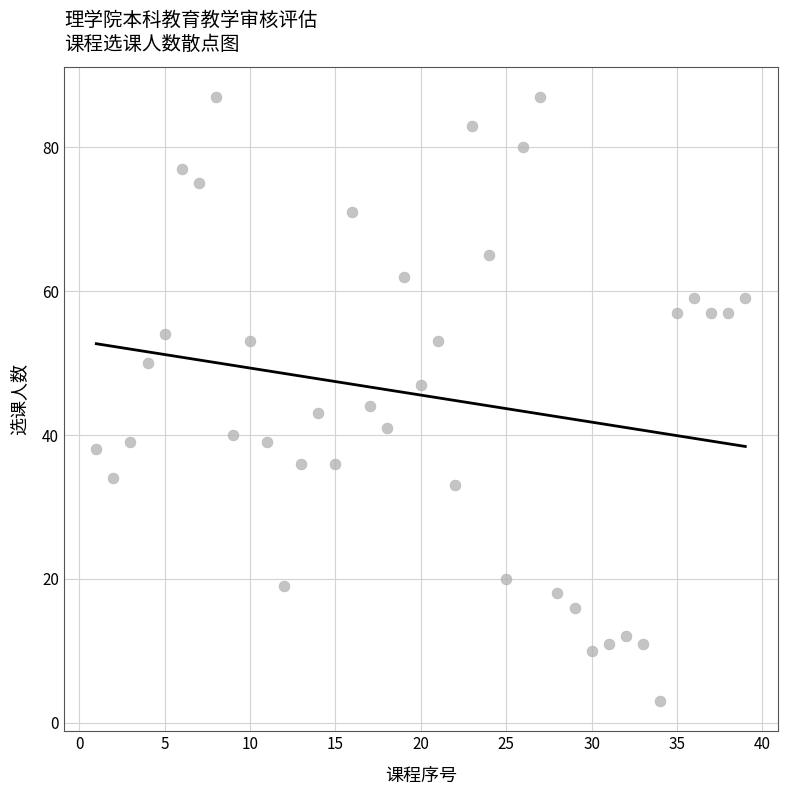

What is the range of Y values (max minus min)?

84